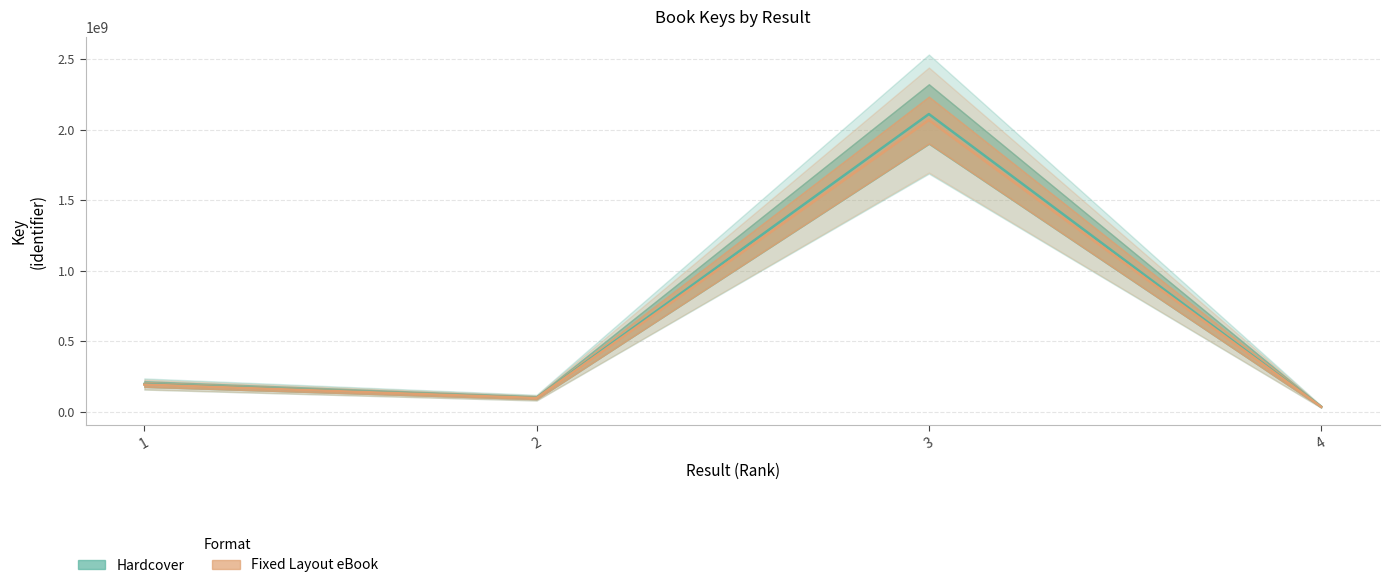

Is it true that Hardcover equals 194015311.8 at 1?

True